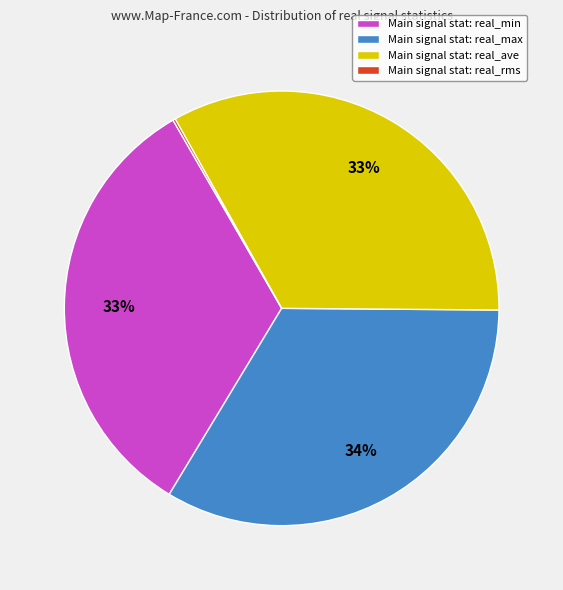

Does Main signal stat: real_ave account for over 50% of the chart?

No